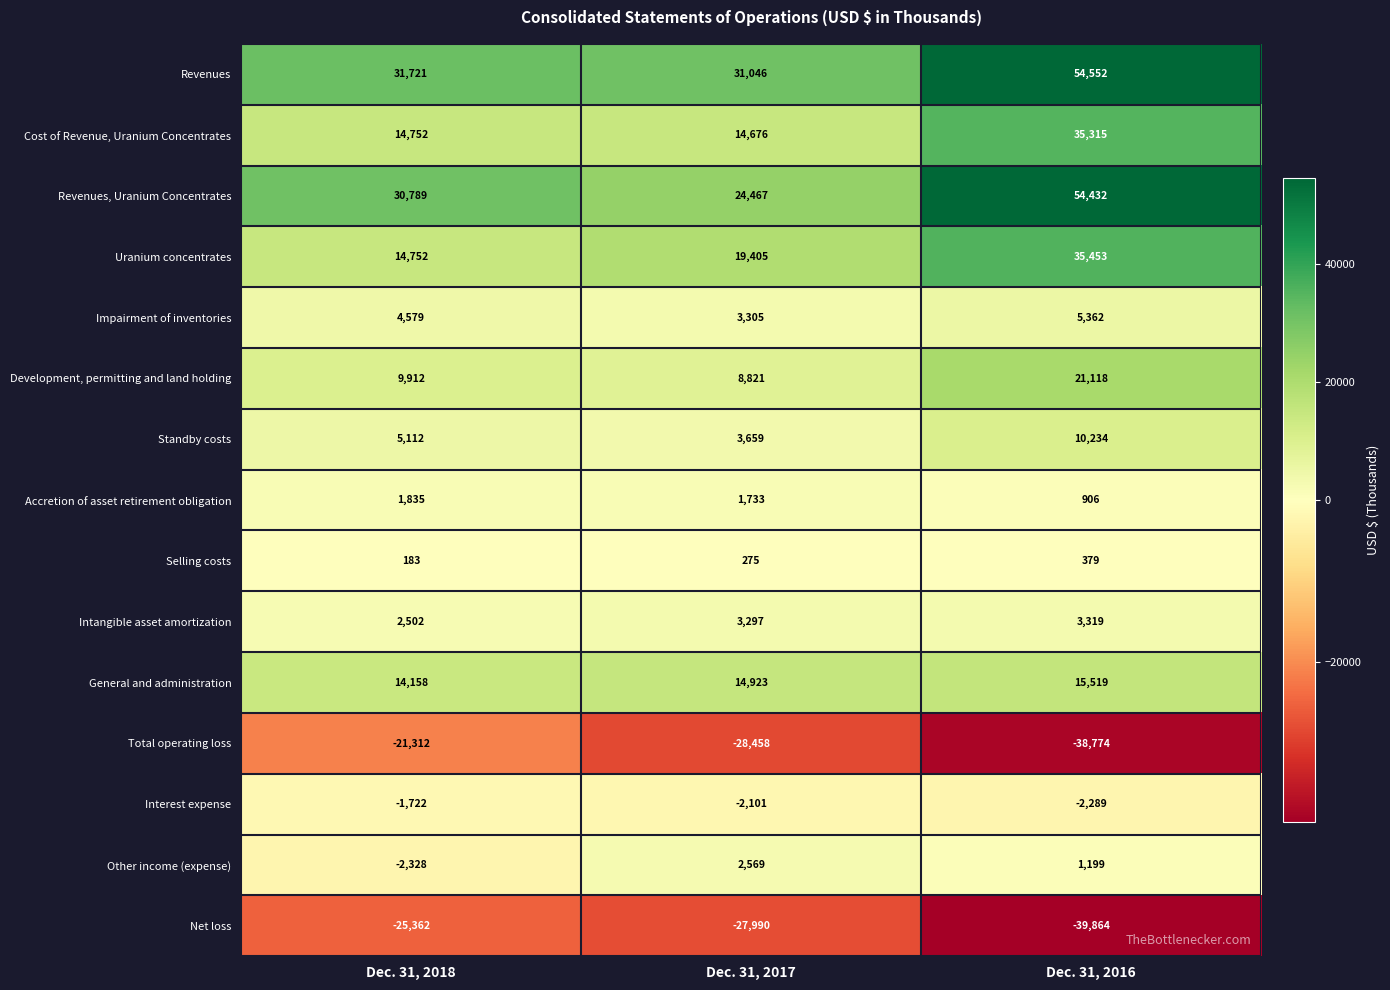

The Net loss series shows -27990 at Dec. 31, 2017. True or false?

True